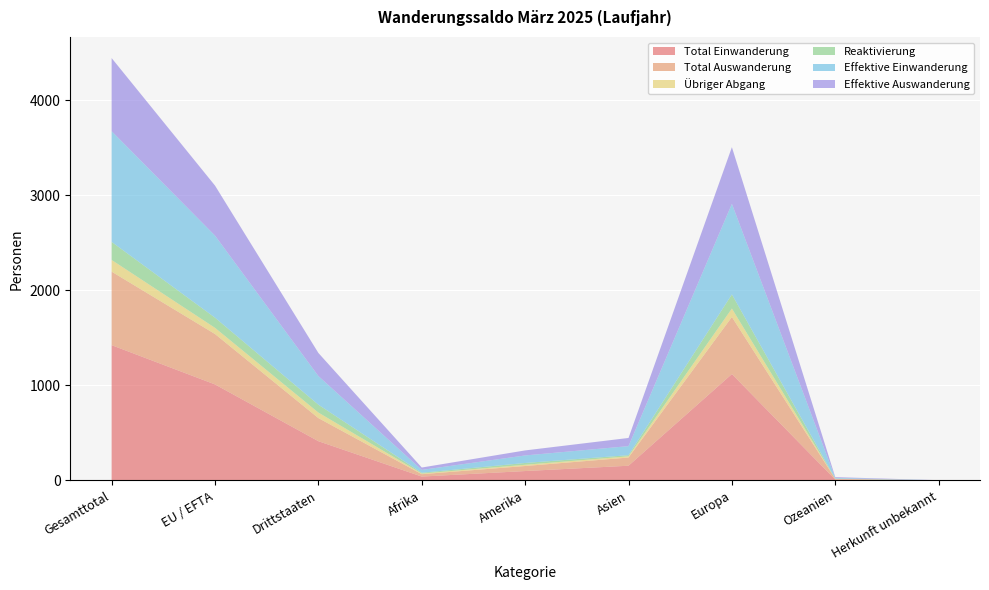

Reading right to left, transcribe all the data shown in this chart.

Total Einwanderung: Herkunft unbekannt=0	Ozeanien=9	Europa=1119	Asien=155	Amerika=99	Afrika=41	Drittstaaten=413	EU / EFTA=1010	Gesamttotal=1423
Total Auswanderung: Herkunft unbekannt=1	Ozeanien=8	Europa=600	Asien=86	Amerika=53	Afrika=25	Drittstaaten=243	EU / EFTA=530	Gesamttotal=773
Übriger Abgang: Herkunft unbekannt=0	Ozeanien=1	Europa=89	Asien=13	Amerika=13	Afrika=7	Drittstaaten=58	EU / EFTA=65	Gesamttotal=123
Reaktivierung: Herkunft unbekannt=1	Ozeanien=1	Europa=149	Asien=12	Amerika=19	Afrika=8	Drittstaaten=83	EU / EFTA=107	Gesamttotal=190
Effektive Einwanderung: Herkunft unbekannt=0	Ozeanien=8	Europa=952	Asien=95	Amerika=79	Afrika=30	Drittstaaten=301	EU / EFTA=863	Gesamttotal=1164
Effektive Auswanderung: Herkunft unbekannt=1	Ozeanien=8	Europa=596	Asien=86	Amerika=53	Afrika=25	Drittstaaten=243	EU / EFTA=526	Gesamttotal=769